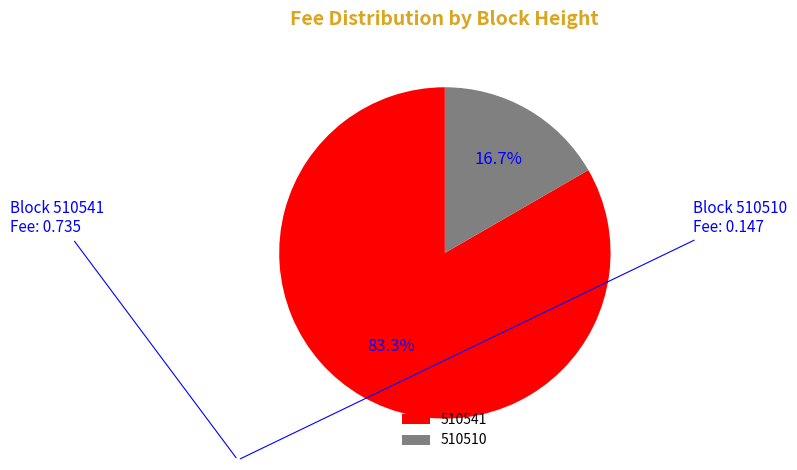

What is the largest slice in the pie chart?

510541